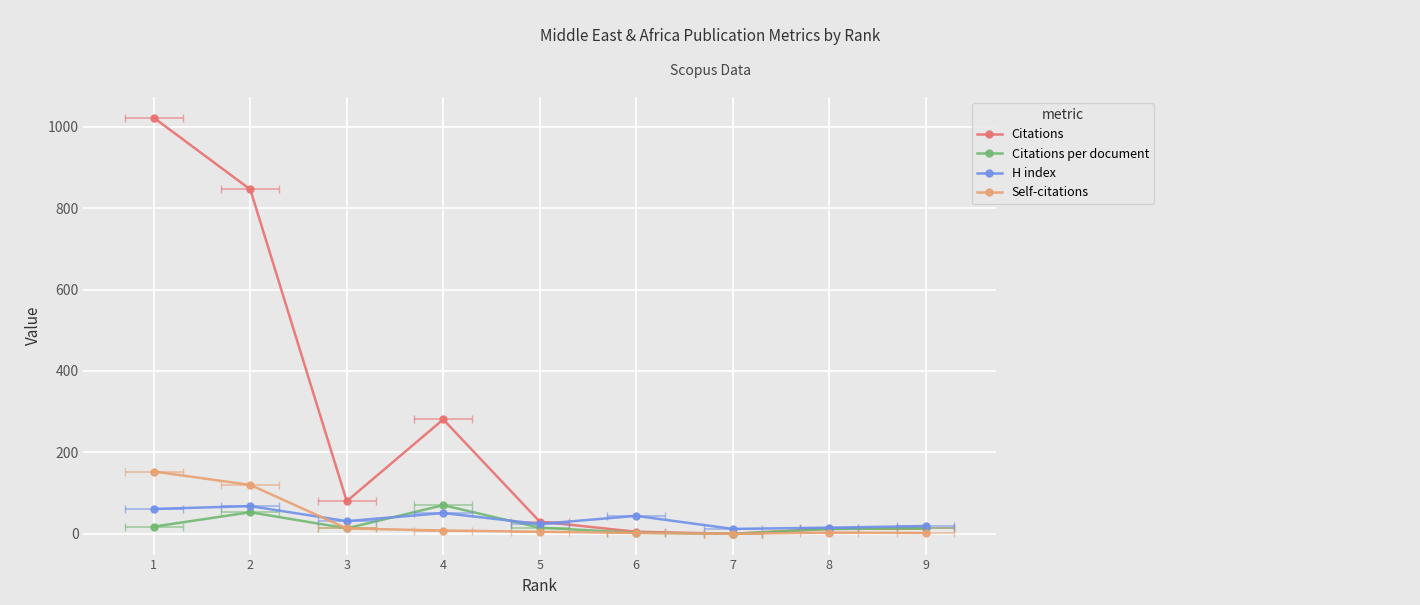

What is the sum of the H index values at 6 and 7?

56.0